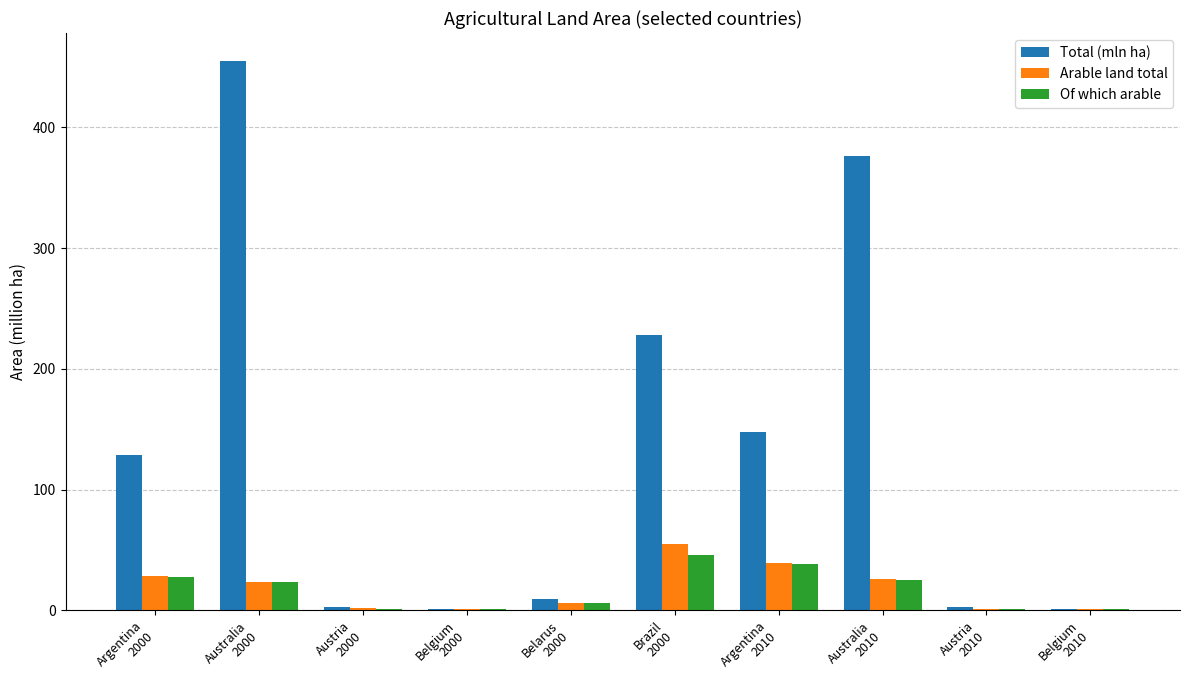

Between Brazil
2000 and Belgium
2010, which series saw the biggest shift?

Total (mln ha)